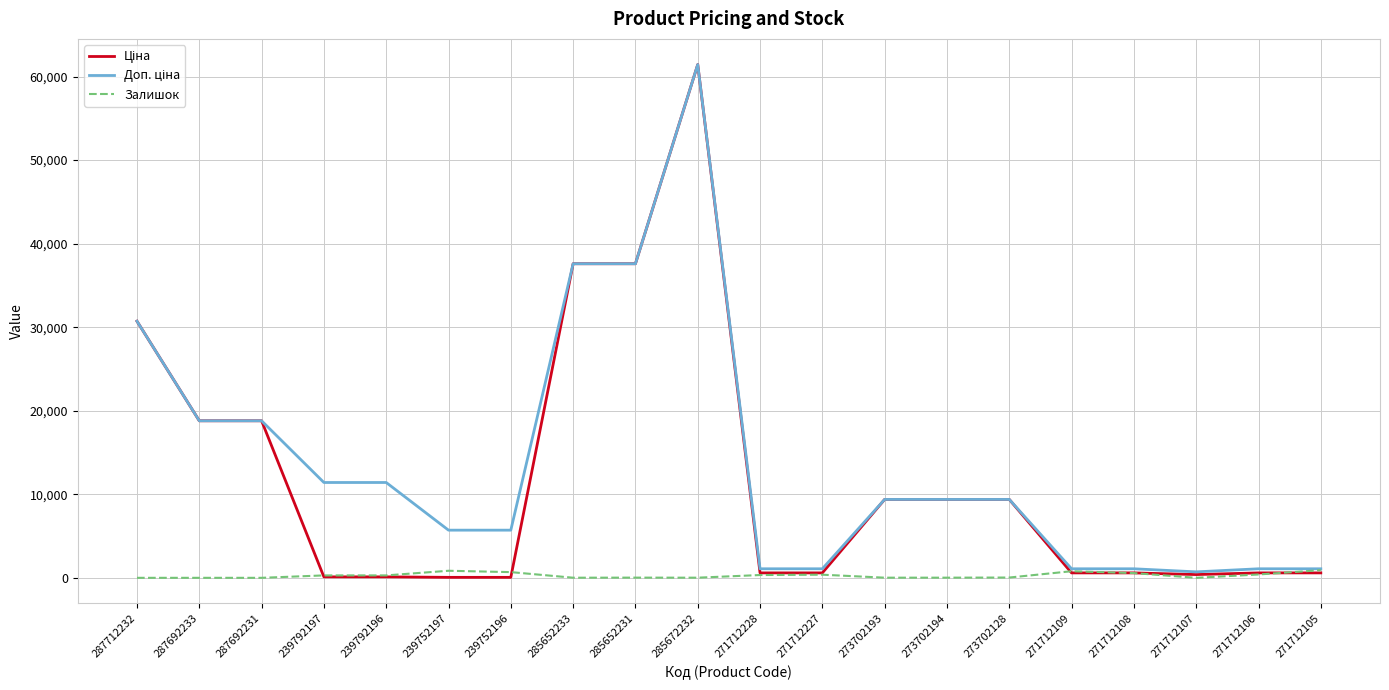

Which label corresponds to the largest value in the chart?

285672232